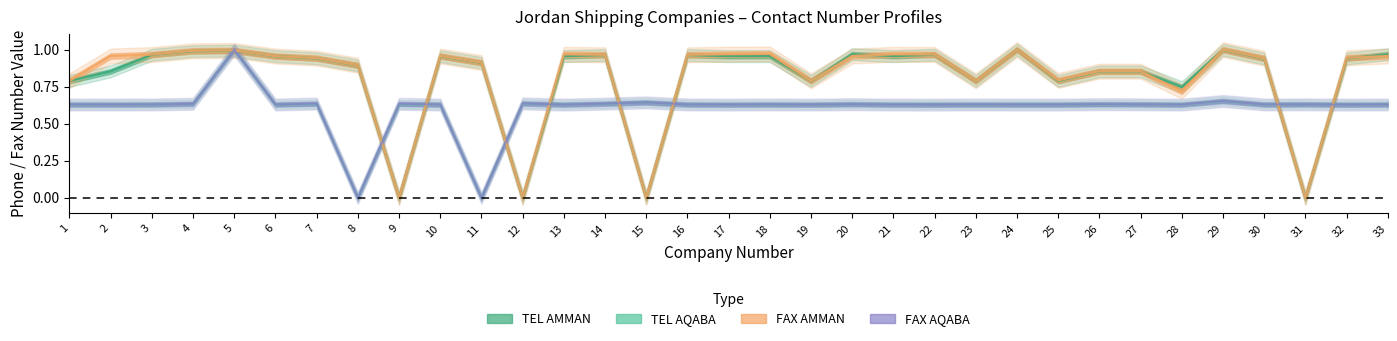

At which category is the sum across all series the highest?

5